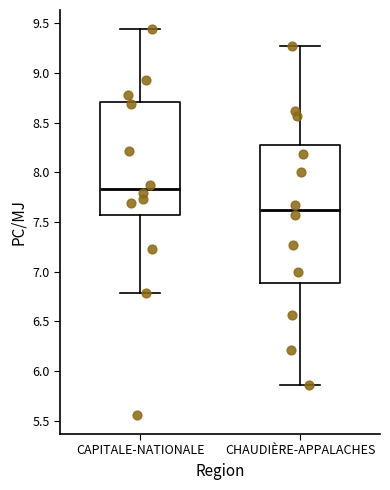

Which box has the highest median line?

CAPITALE-NATIONALE